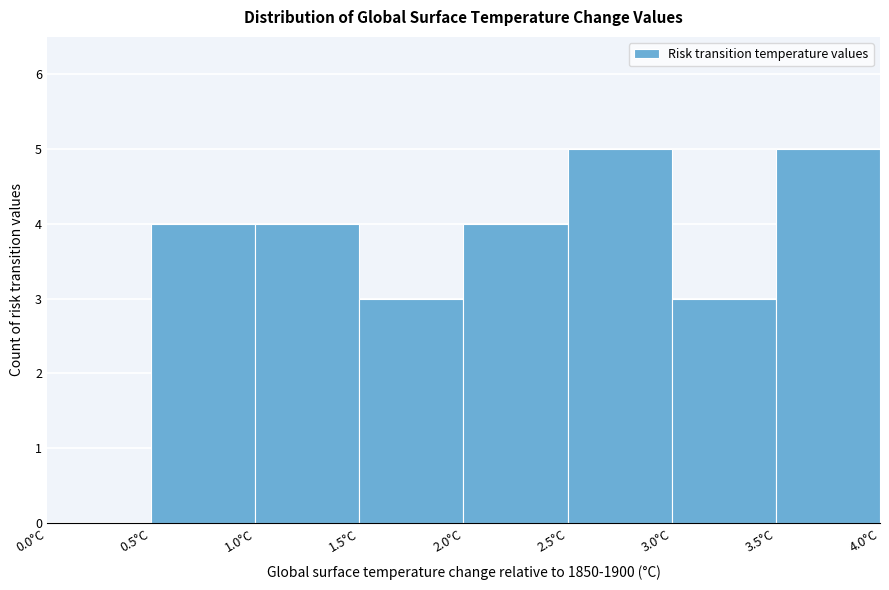

Reading left to right, list every bar in this chart as the range it spans on the x-axis followed by its height. The values are not printed on the chart, so give them approximately, as read against the axis.

0.0 to 0.5: 0
0.5 to 1.0: 4
1.0 to 1.5: 4
1.5 to 2.0: 3
2.0 to 2.5: 4
2.5 to 3.0: 5
3.0 to 3.5: 3
3.5 to 4.0: 5